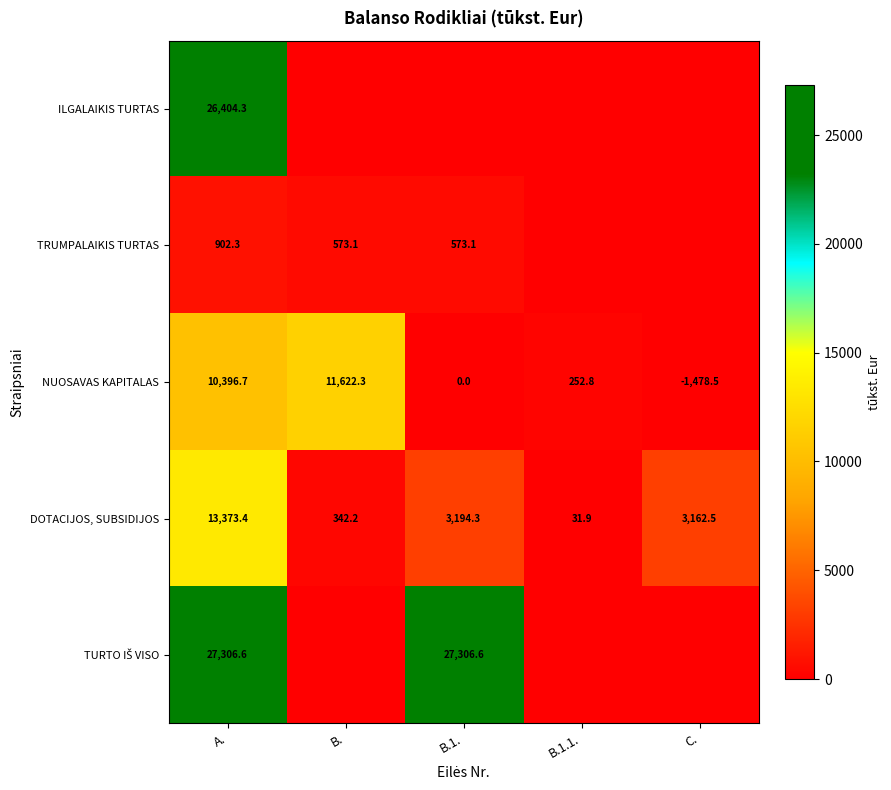

The value of DOTACIJOS, SUBSIDIJOS at B. is 189.8. True or false?

False